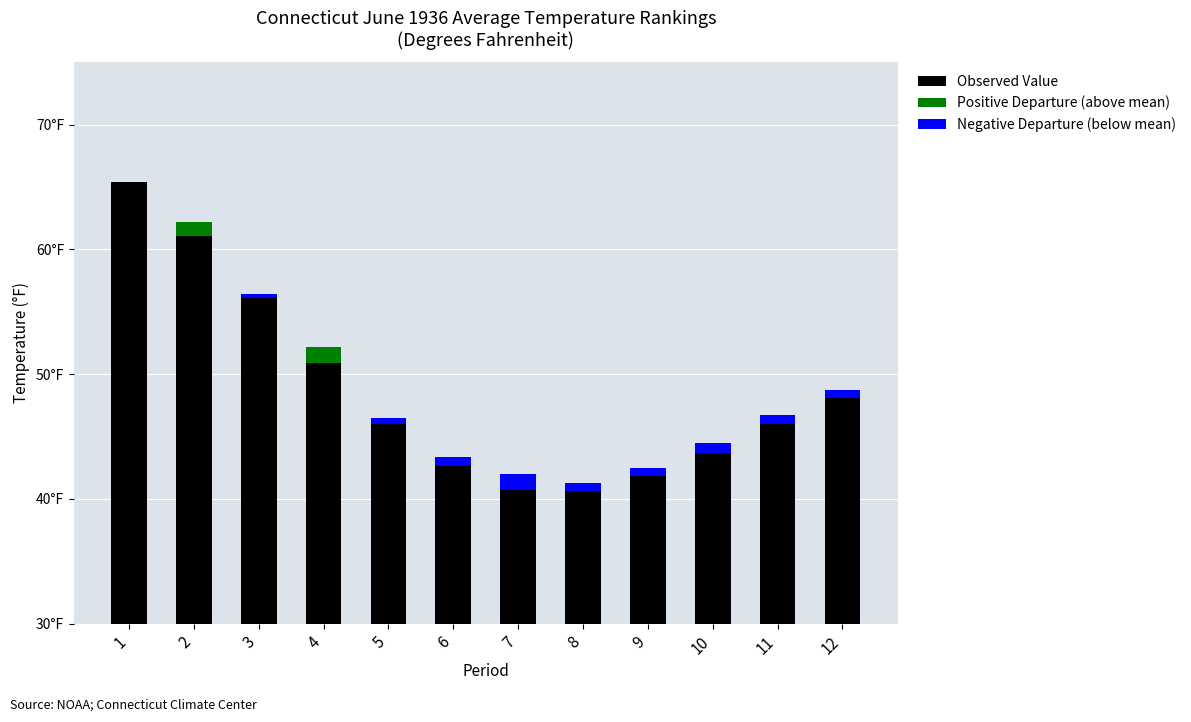

How many positive values does the Positive Departure (above mean) series have?

2